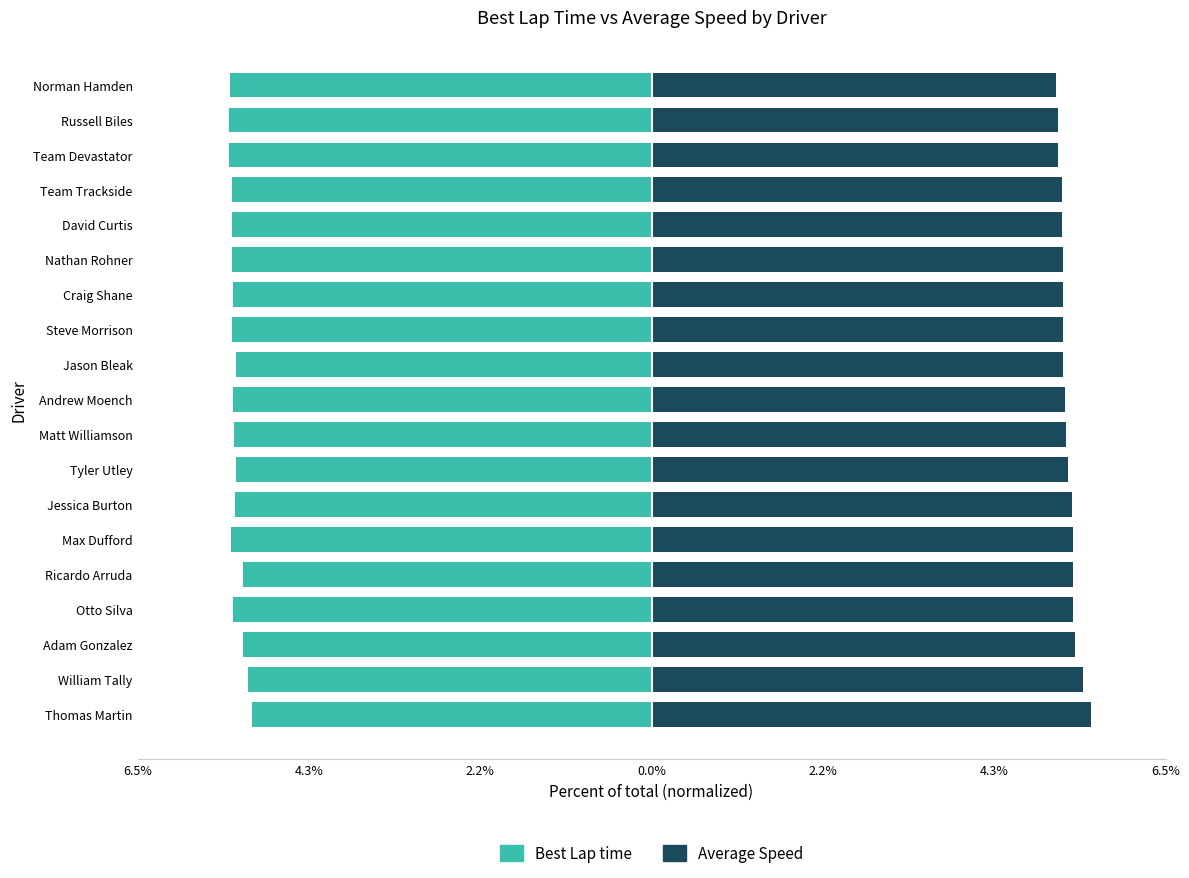

Reading left to right, what are all the values shown in this chart?

Best Lap time: -5.1	-5.1	-5.2	-5.3	-5.2	-5.3	-5.3	-5.3	-5.3	-5.3	-5.3	-5.3	-5.3	-5.3	-5.3	-5.3	-5.3	-5.3	-5.3
Average Speed: 5.6	5.5	5.4	5.3	5.3	5.3	5.3	5.3	5.2	5.2	5.2	5.2	5.2	5.2	5.2	5.2	5.1	5.1	5.1